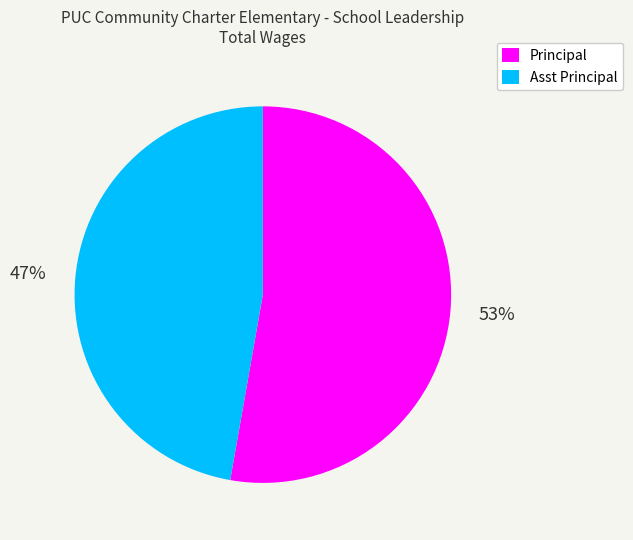

Is it true that Principal is 60% of the pie?

False